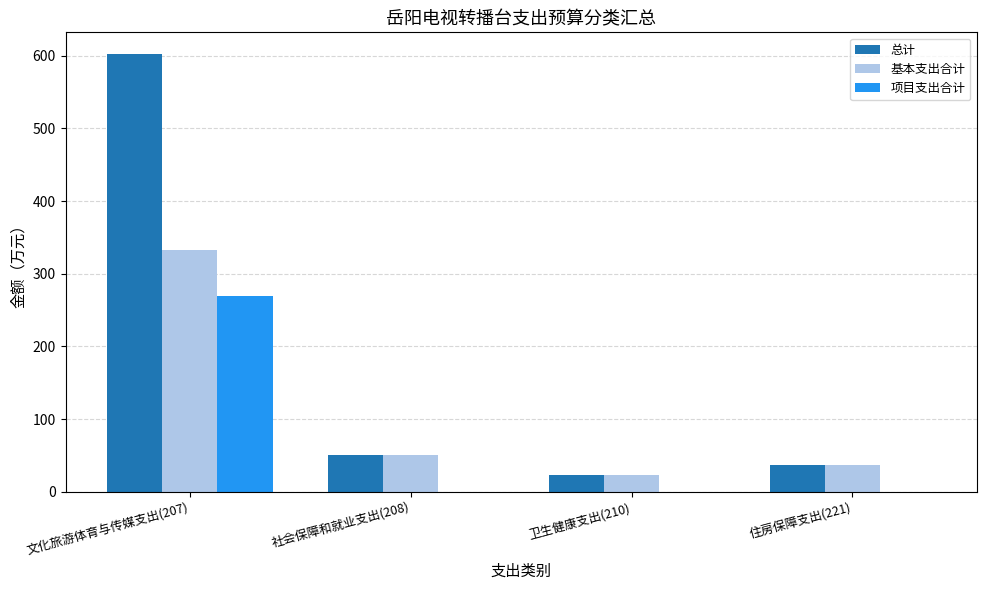

Is it true that 项目支出合计 equals 0.0 at 卫生健康支出(210)?

True